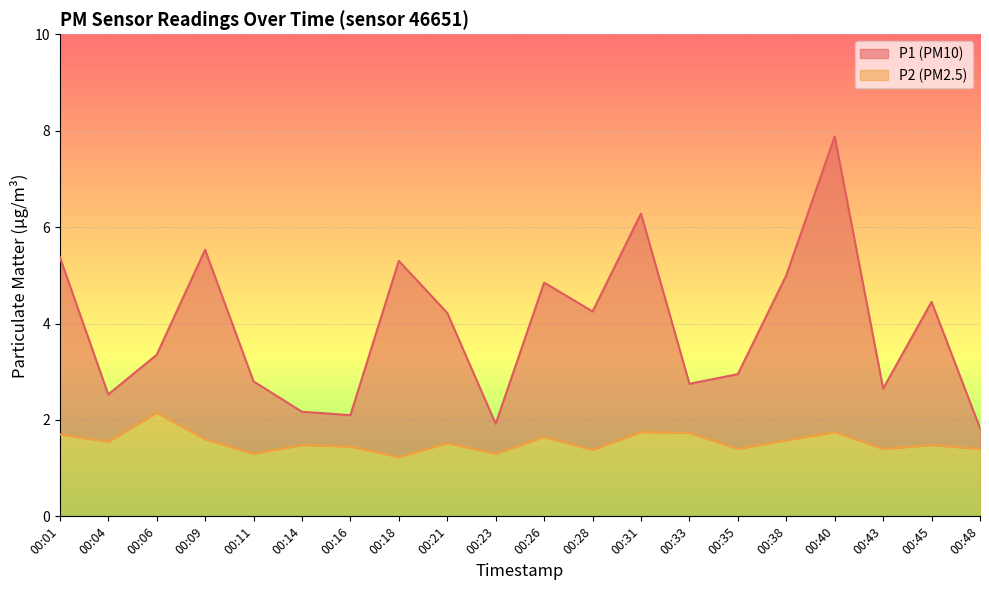

Which category has the lowest value across all series?

00:18